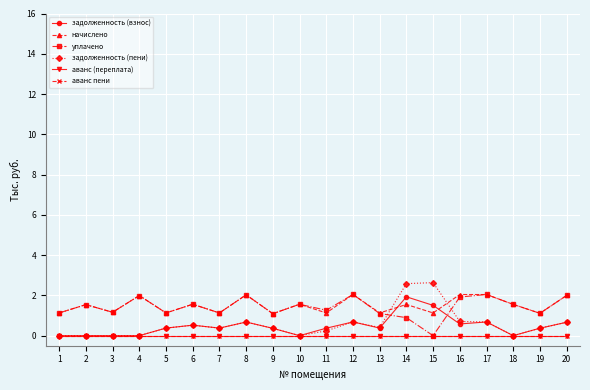

Is this an area chart (filled region under the line)?

No